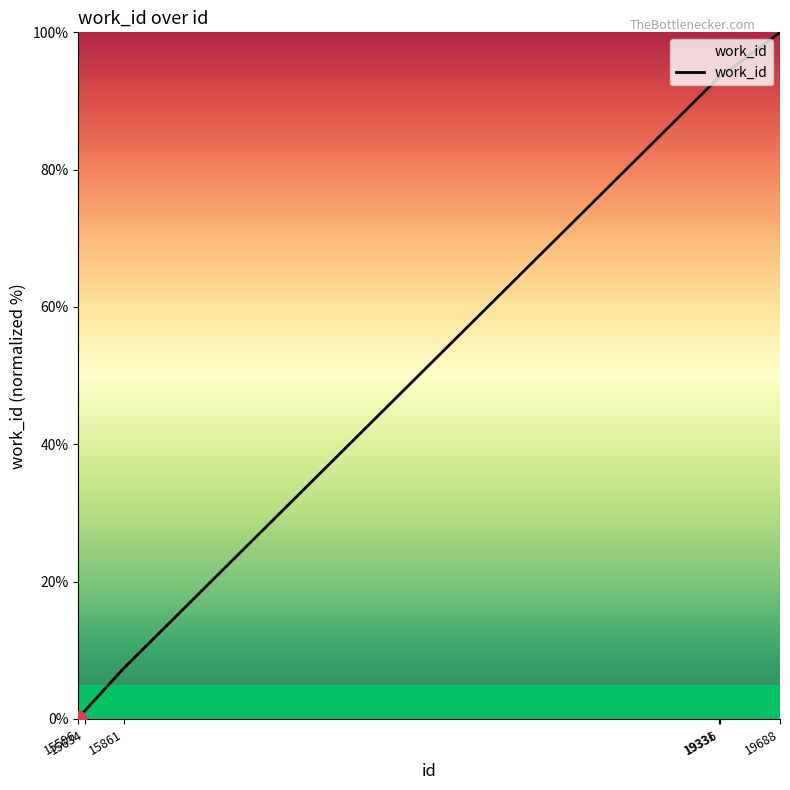

What is the maximum value shown in the chart?

100.0